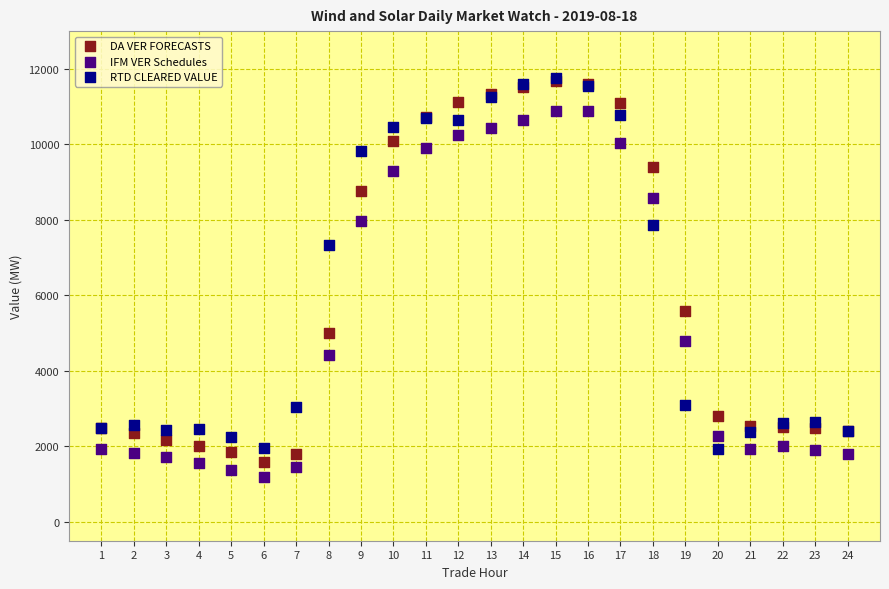

Which series contains the lowest Y value?

IFM VER Schedules